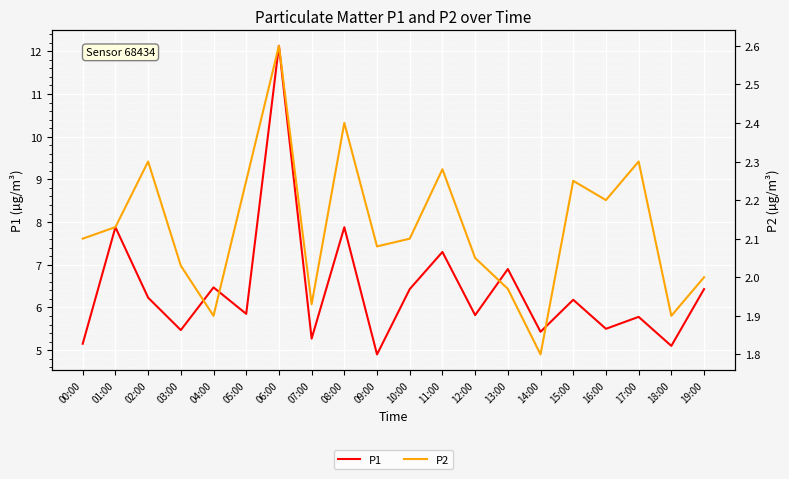

At which label does P1 reach its minimum?

09:00